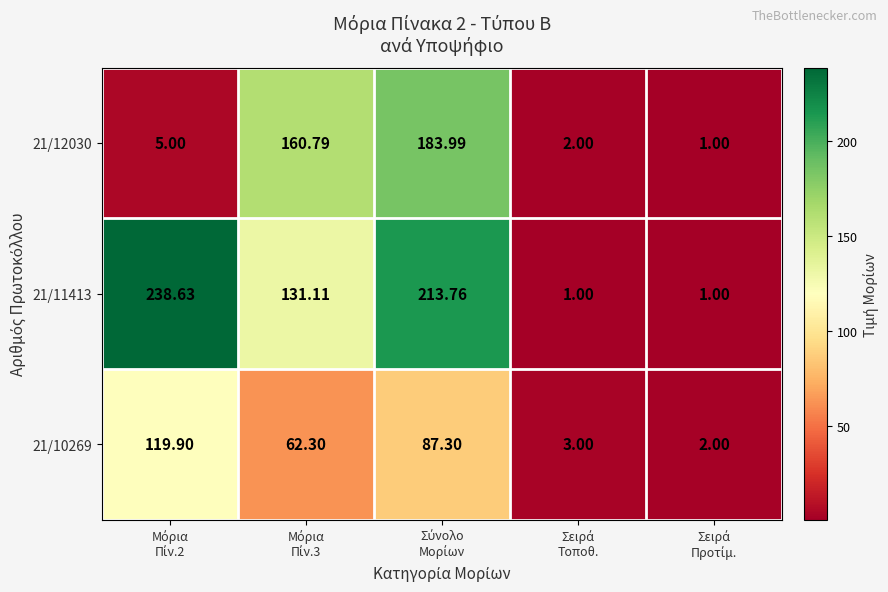

How many categories are shown in the chart?

5